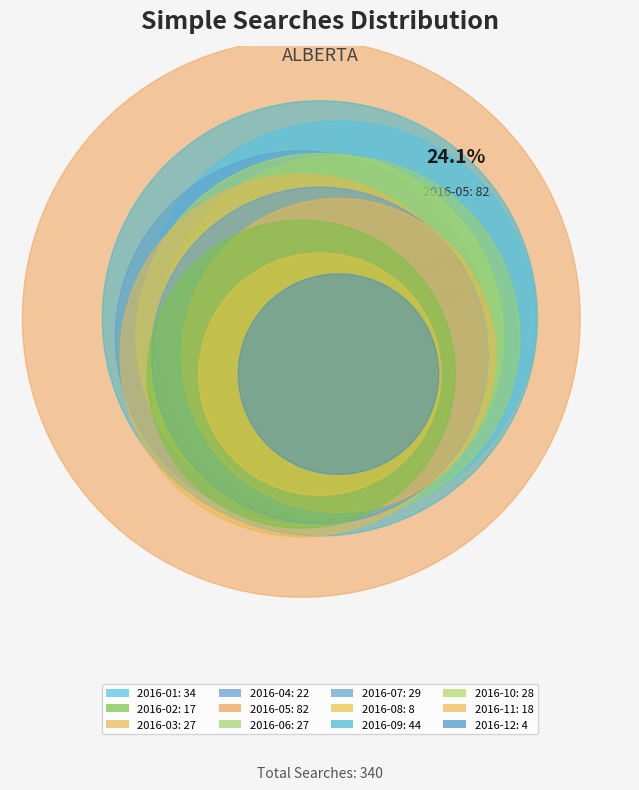

To the nearest percent, what portion does 2016-12 represent?

1%